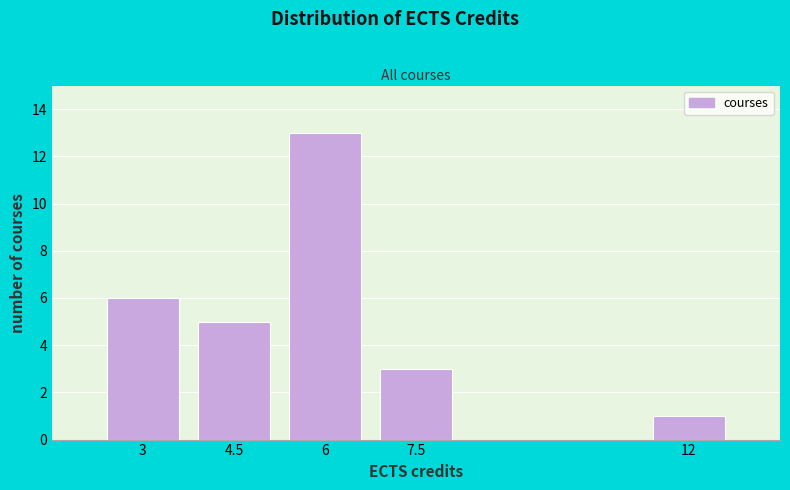

Reading right to left, transcribe all the data shown in this chart.

12=1	7.5=3	6=13	4.5=5	3=6